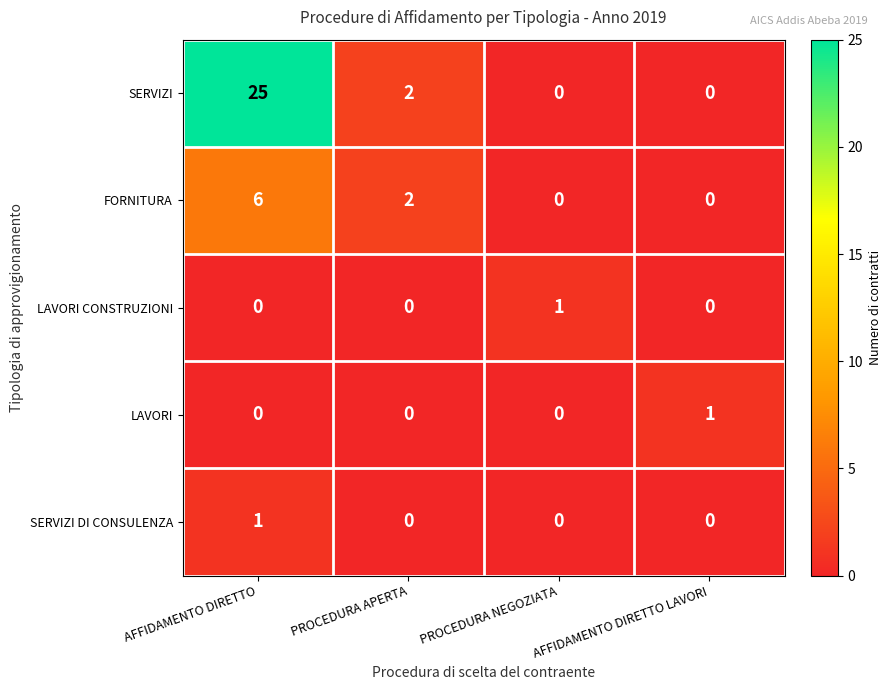

Which series has the largest range (max minus min)?

SERVIZI